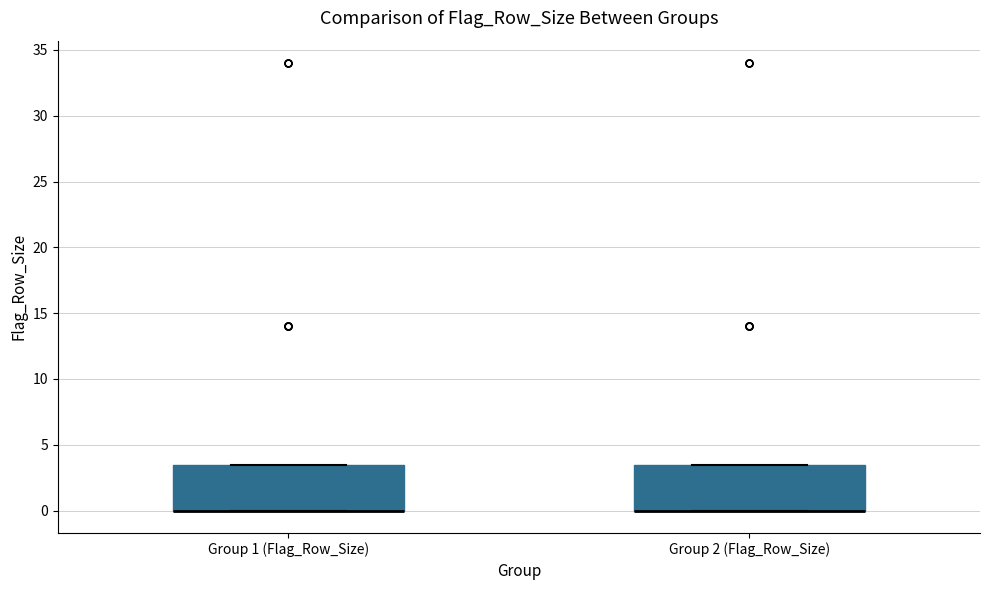

Reading left to right, read every box against the y-axis: the position of its median line, the range the box covers, and the ends of its whiskers. The values are not printed on the chart, so give them approximately, as read against the axis.

Group 1 (Flag_Row_Size): median 0.0 (drawn on the box's lower edge), box 0.0 to 3.5, whiskers 0.0 to 3.5
Group 2 (Flag_Row_Size): median 0.0 (drawn on the box's lower edge), box 0.0 to 3.5, whiskers 0.0 to 3.5